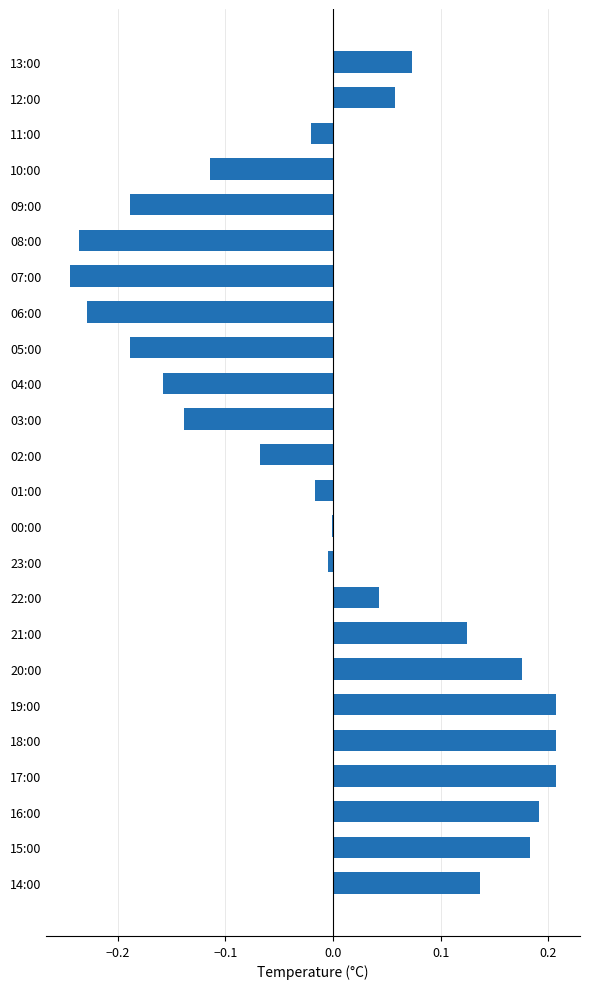

Which has a higher value, 17:00 or 16:00?

17:00